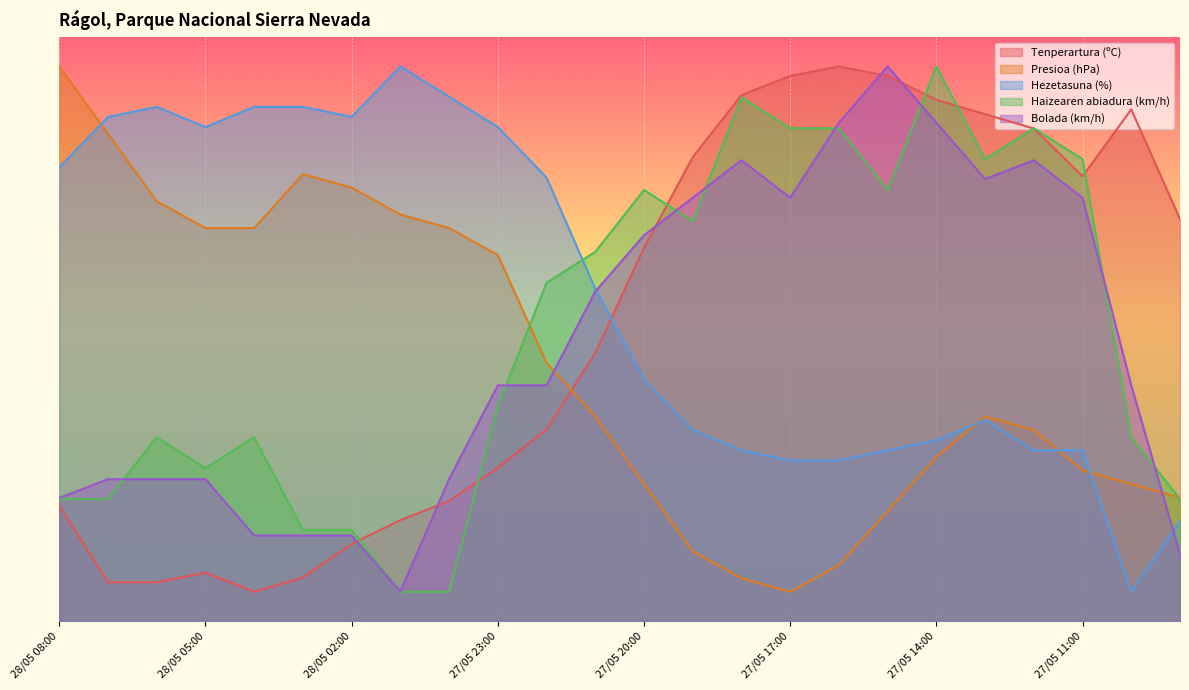

At 28/05 07:00, list the series in order from largest to smallest.

Hezetasuna (%), Presioa (hPa), Bolada (km/h), Haizearen abiadura (km/h), Tenperartura (ºC)